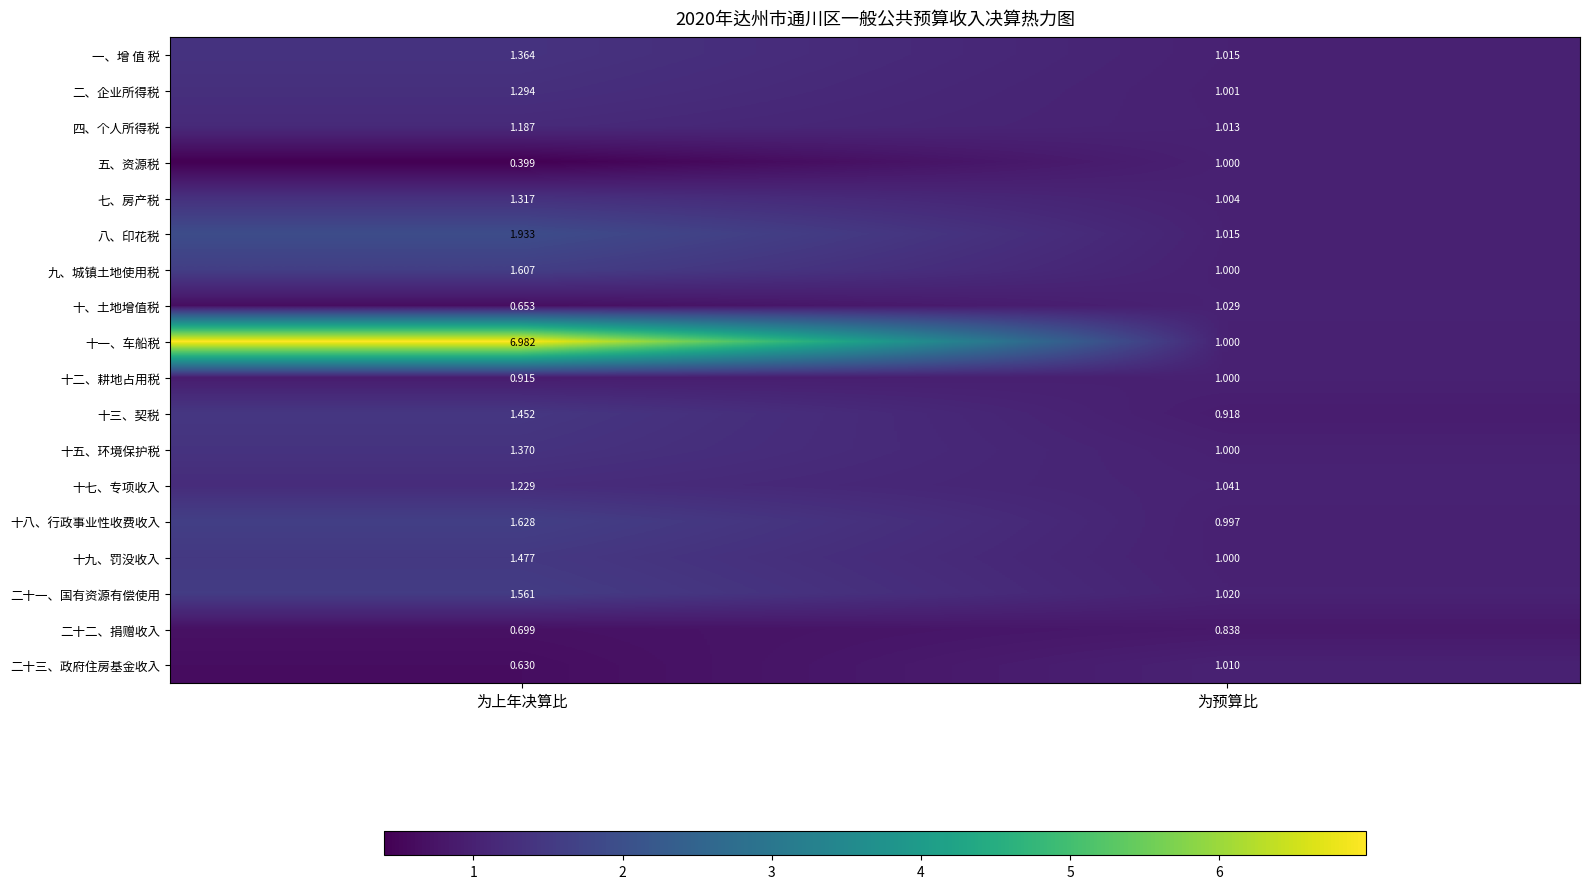

Between 为上年决算比 and 为预算比, which series saw the biggest shift?

十一、车船税